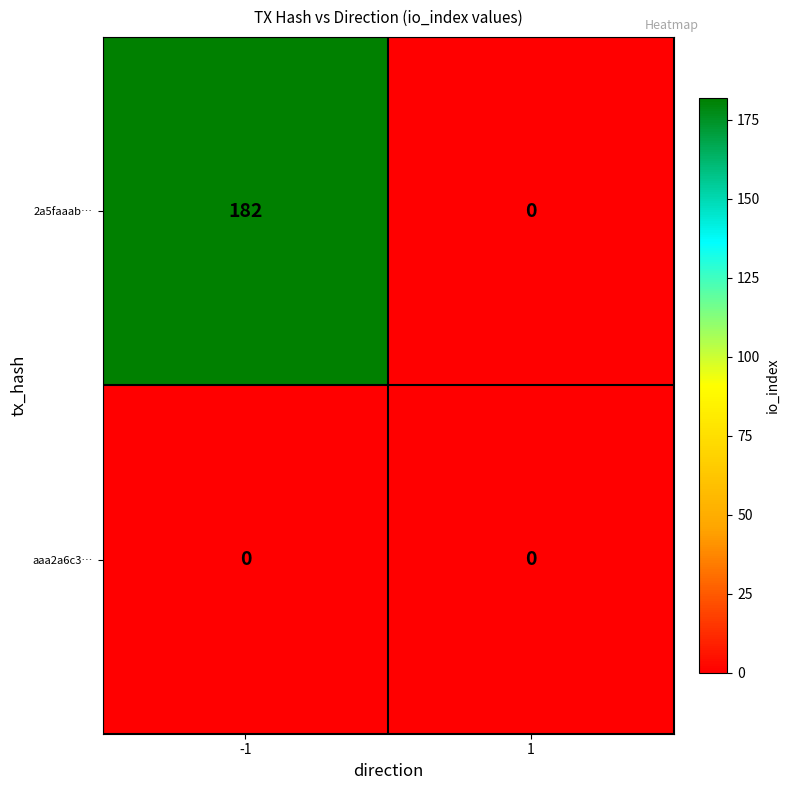

Which series has the largest range (max minus min)?

2a5faaab…